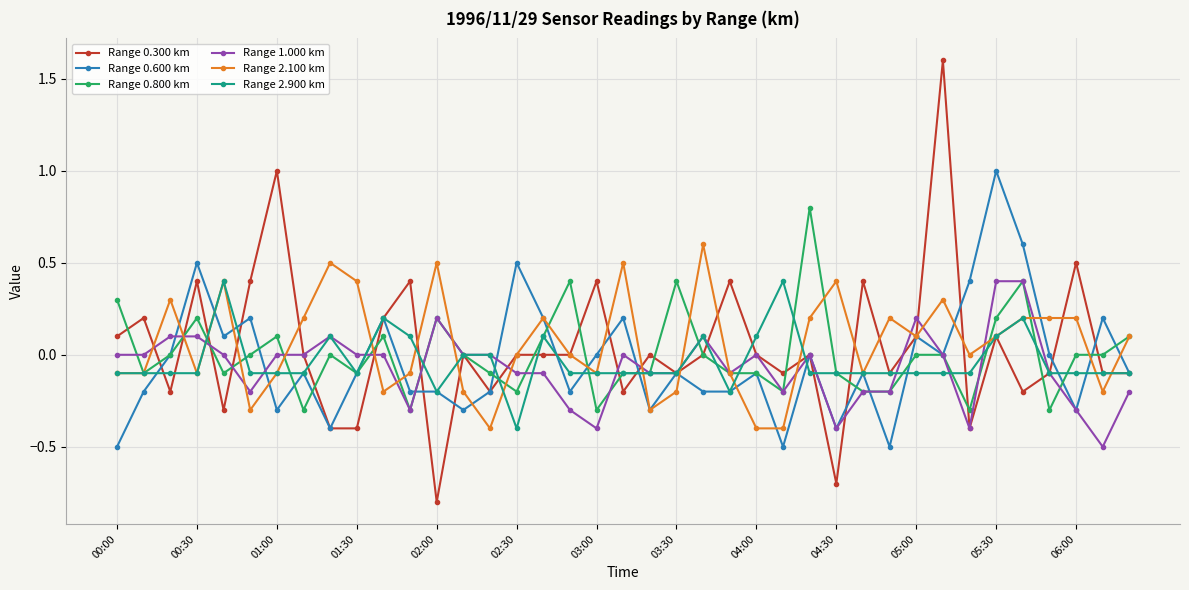

How many categories are shown in the chart?

39